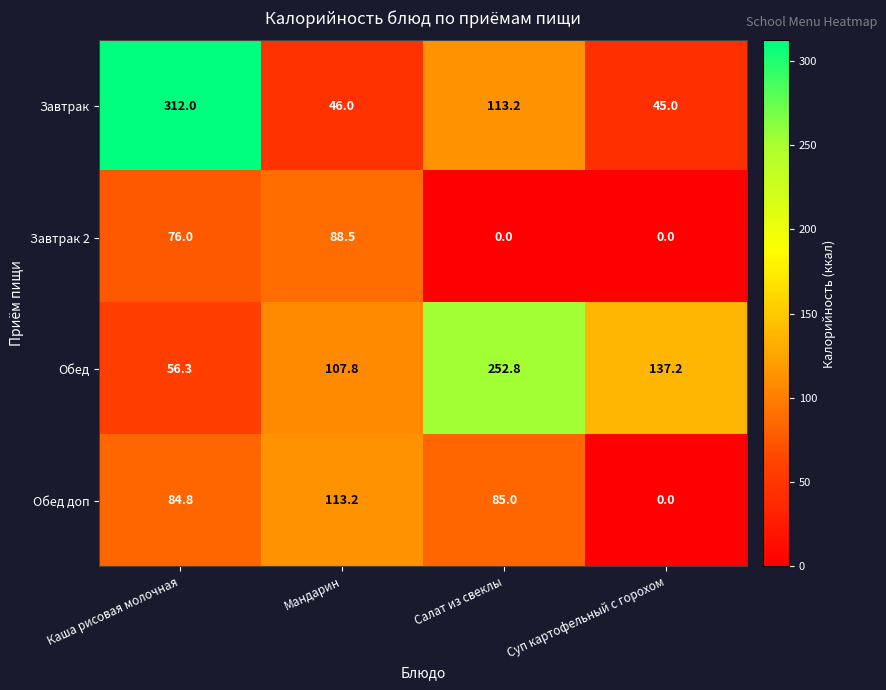

How many categories are shown in the chart?

4